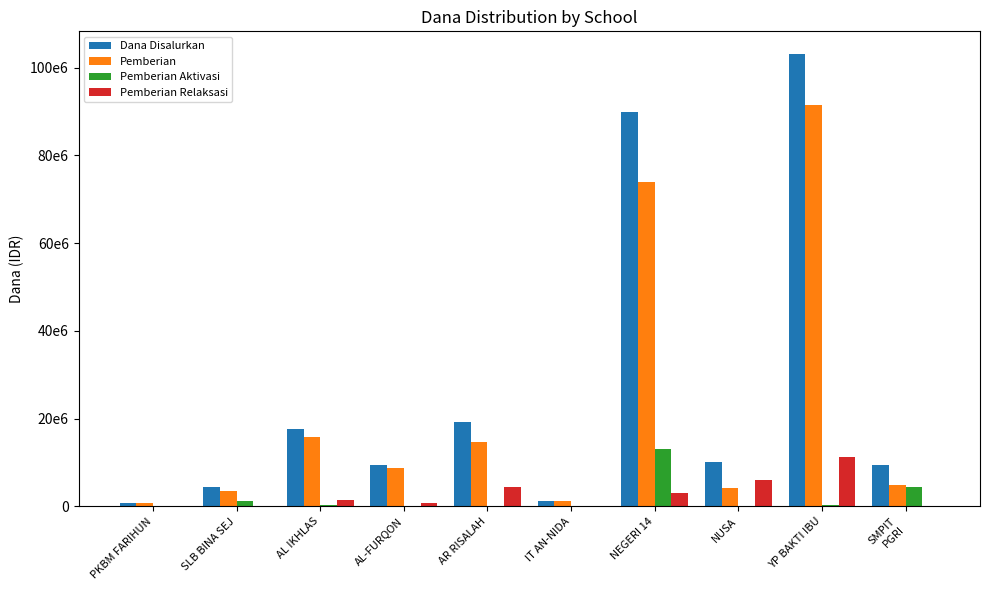

Where is Pemberian Aktivasi nearest to the value 6562500?

SMPIT
PGRI